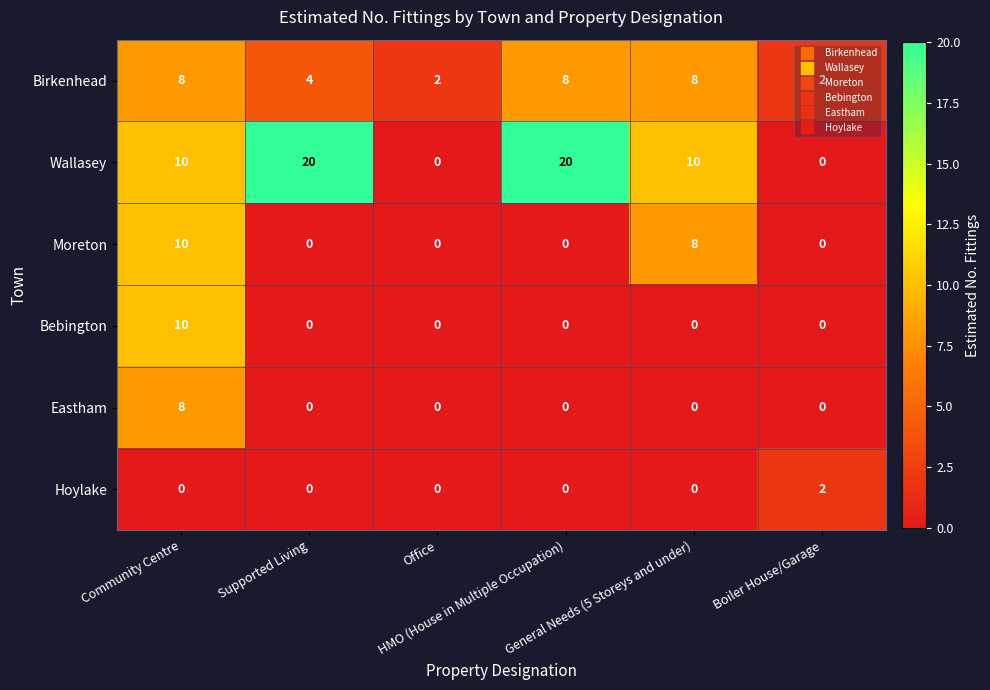

How many Wallasey values are between 0 and 20?

6